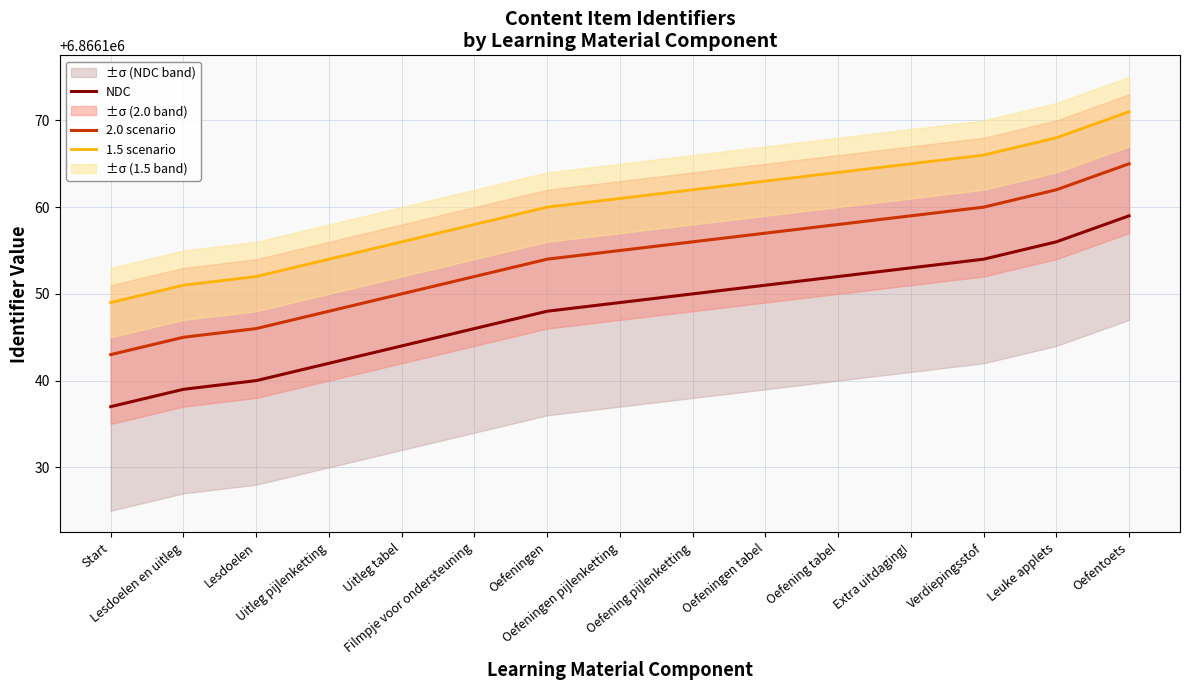

What is the difference between the 2.0 scenario values at Extra uitdaging! and Oefeningen tabel?

2